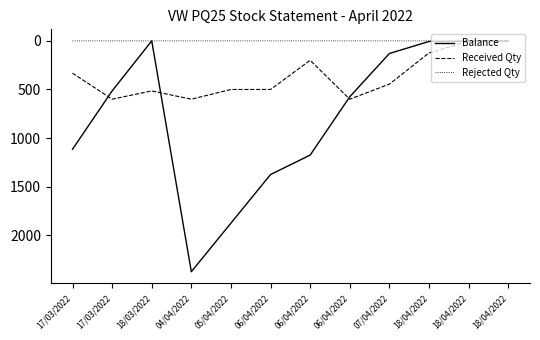

What is the difference between the maximum and second lowest values in the Received Qty series?

597